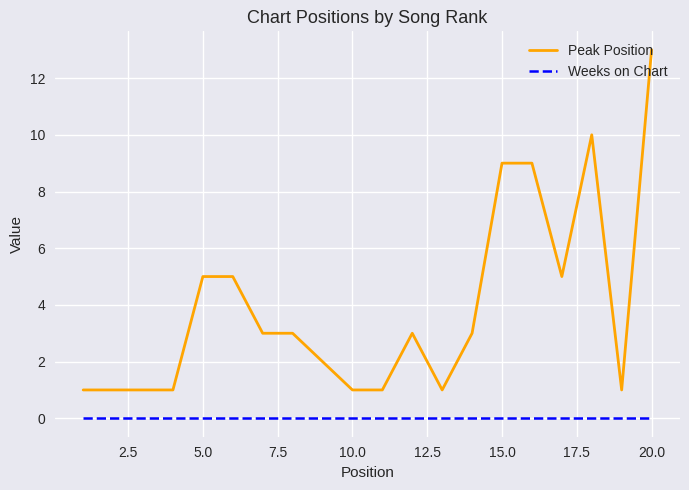

Reading right to left, transcribe all the data shown in this chart.

Peak Position: 13	1	10	5	9	9	3	1	3	1	1	2	3	3	5	5	1	1	1	1
Weeks on Chart: 0	0	0	0	0	0	0	0	0	0	0	0	0	0	0	0	0	0	0	0